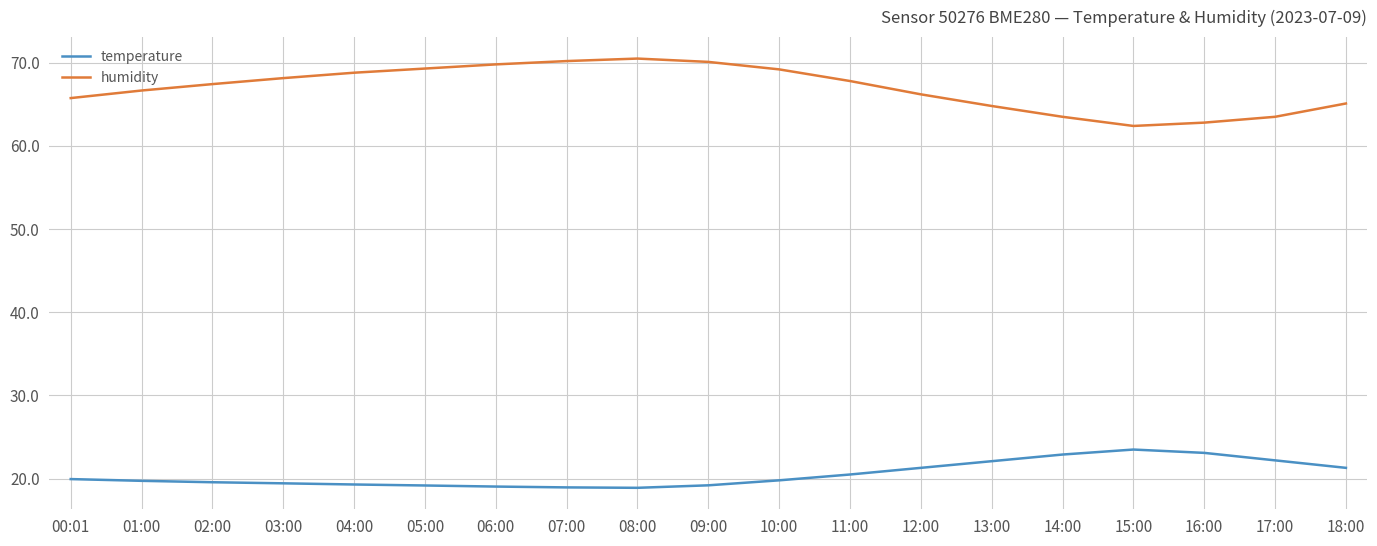

True or false: temperature and humidity cross at least once.

False